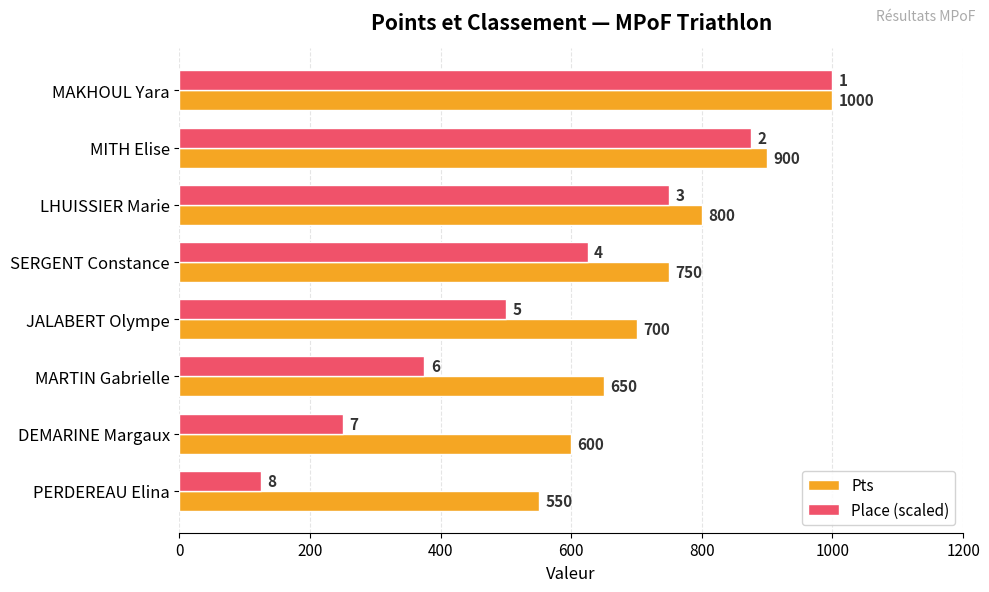

Rank the categories by Place (scaled) value from lowest to highest.

PERDEREAU Elina, DEMARINE Margaux, MARTIN Gabrielle, JALABERT Olympe, SERGENT Constance, LHUISSIER Marie, MITH Elise, MAKHOUL Yara